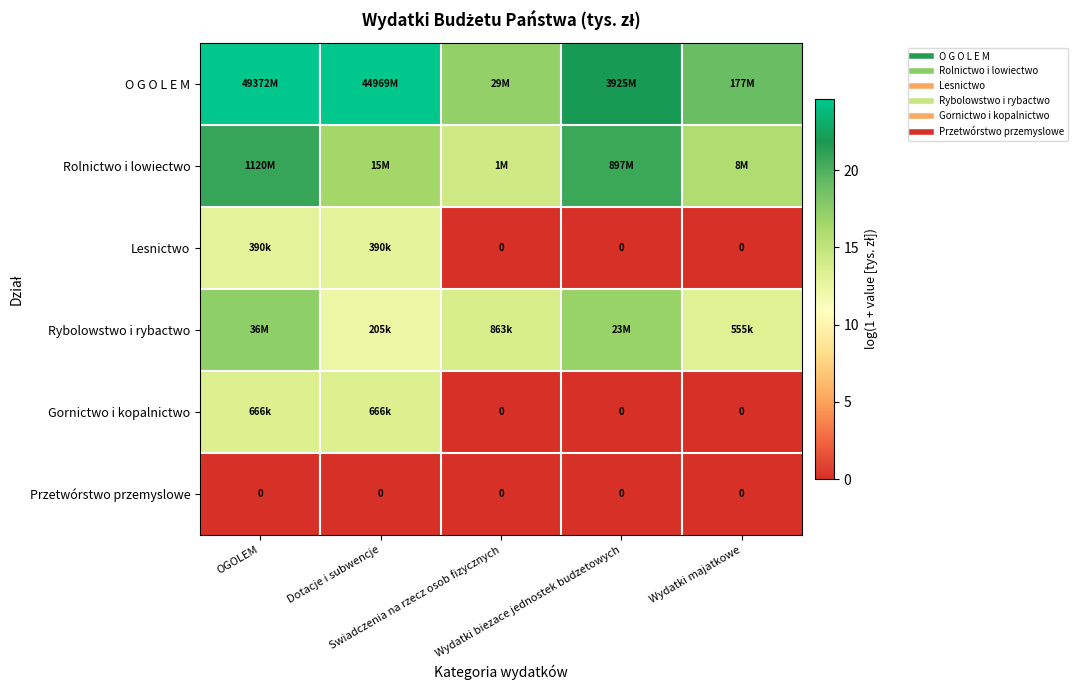

What is the difference between the O G O L E M values at Dotacje i subwencje and Wydatki biezace jednostek budzetowych?

2.4